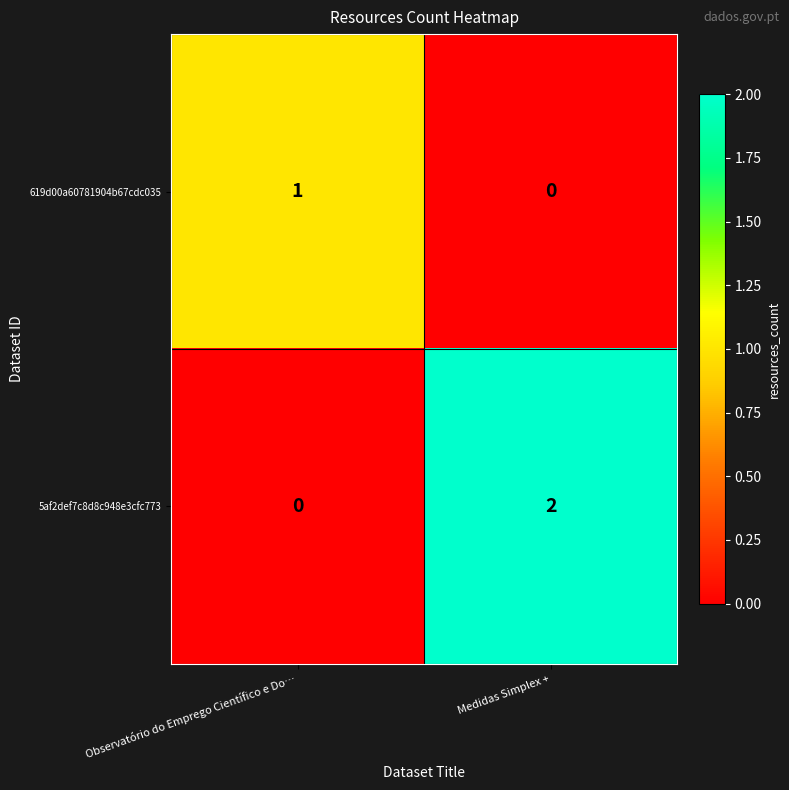

Which category has the highest value in the 5af2def7c8d8c948e3cfc773 series?

Medidas Simplex +